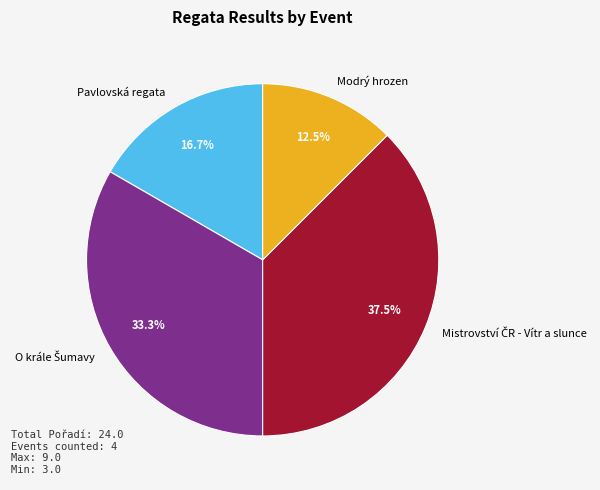

How many slices are in this pie chart?

4